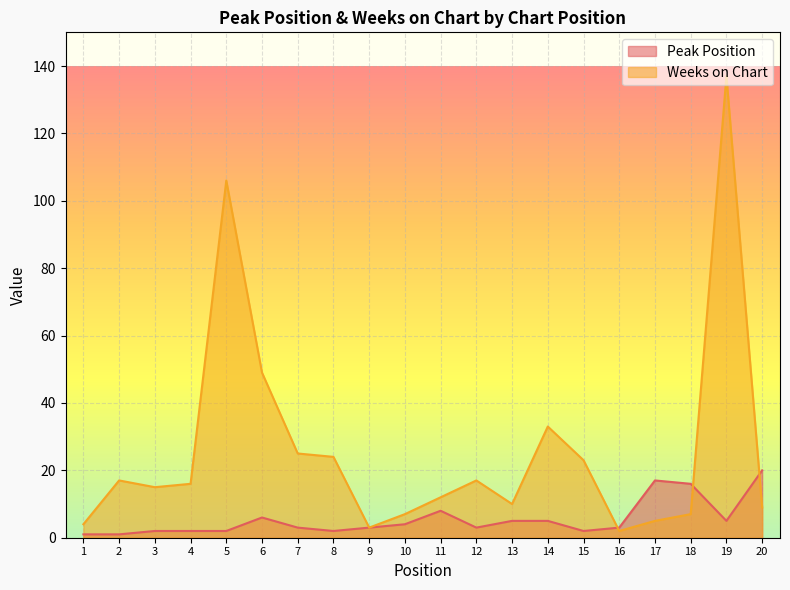

Where does the Peak Position series first go above 3?

6